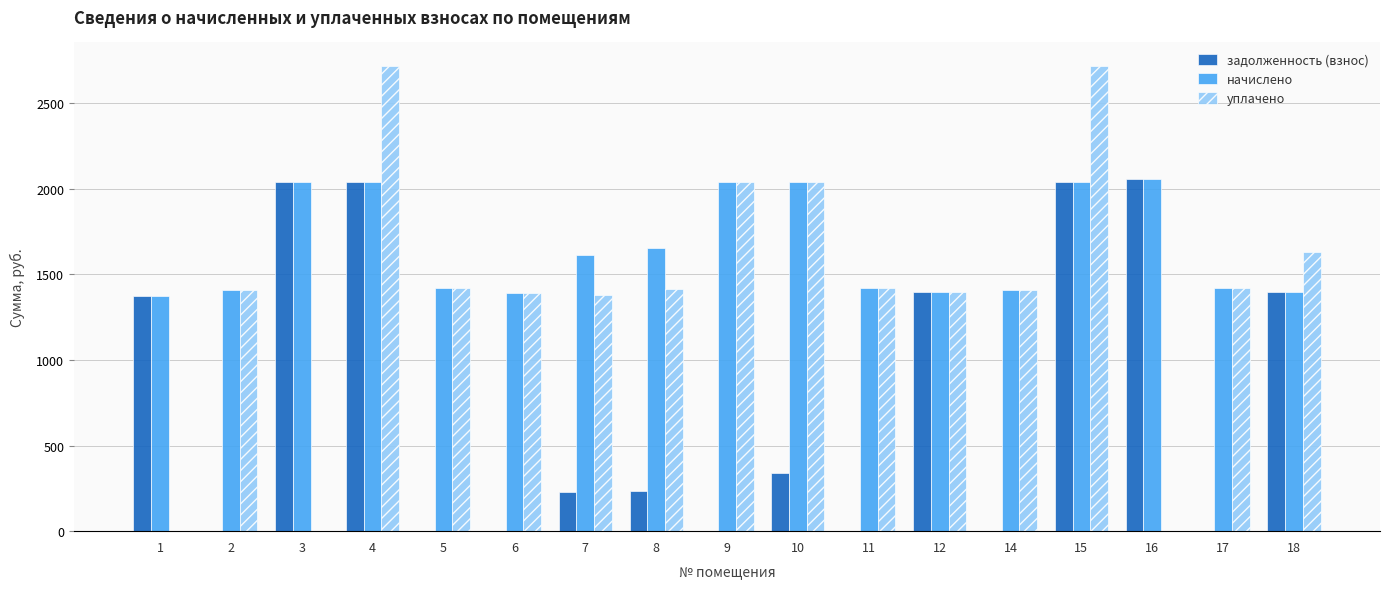

The value of задолженность (взнос) at 4 is 2038.4. True or false?

True